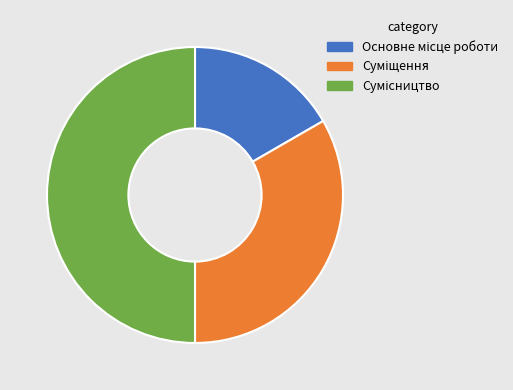

The Сумісництво slice represents 50% of the pie. True or false?

True